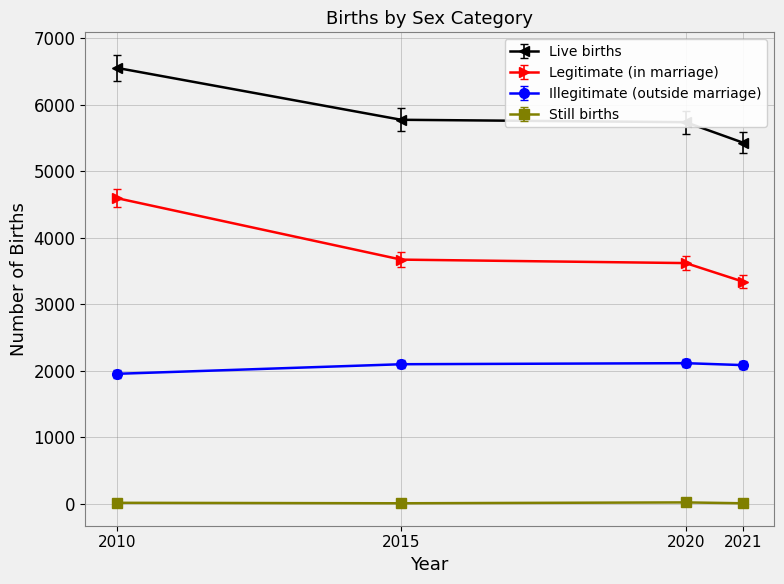

True or false: Still births has a value of 25 at 2020.

True